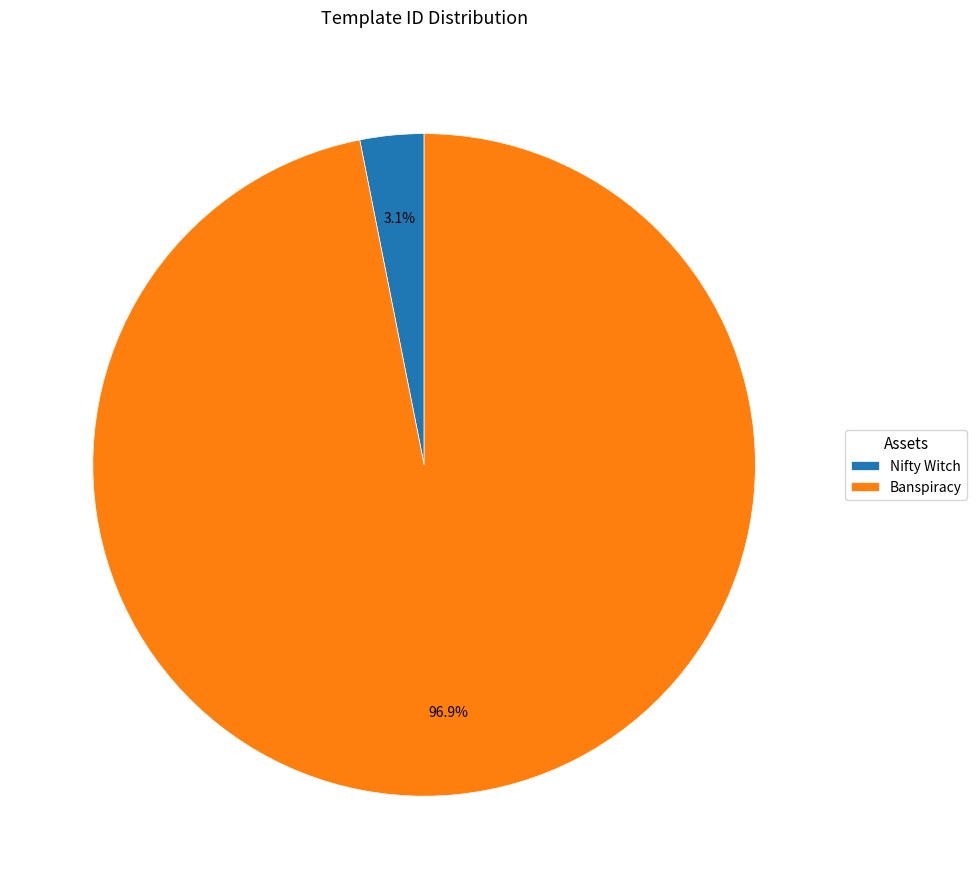

Does Nifty Witch account for over 50% of the chart?

No